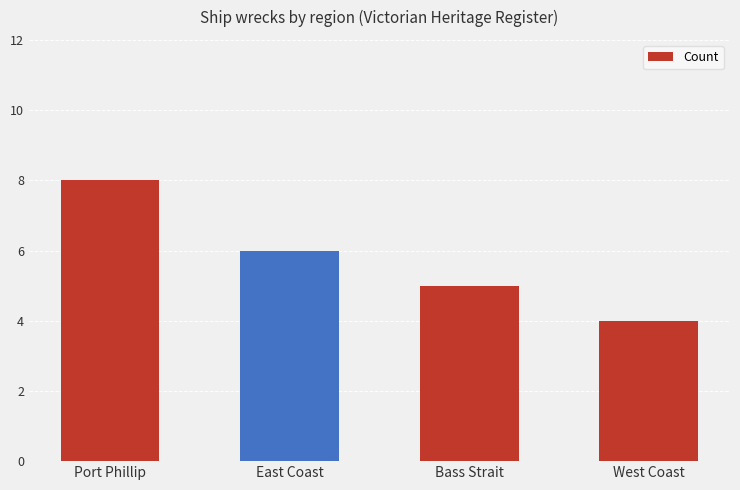

At which label is the value closest to 6?

East Coast